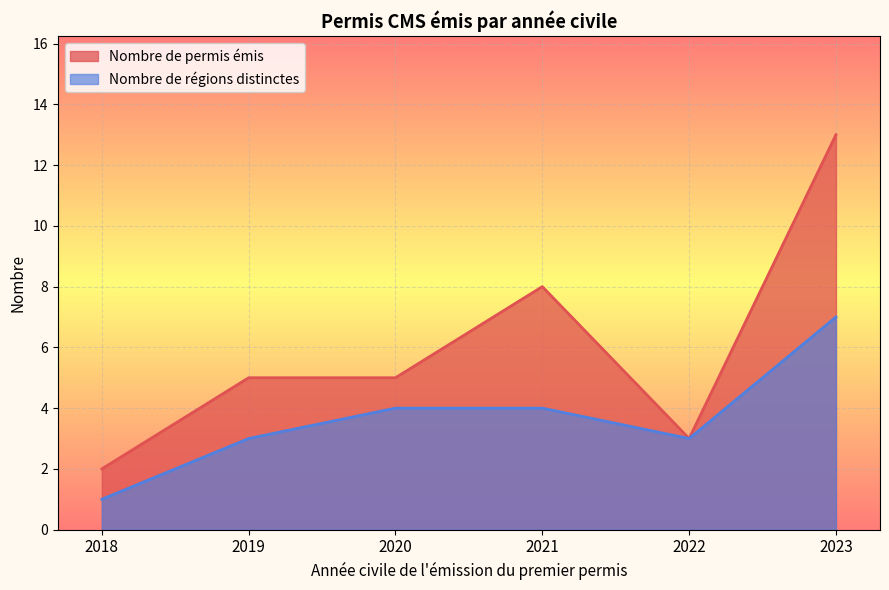

What value does the Nombre de régions distinctes series have at 2023?

7